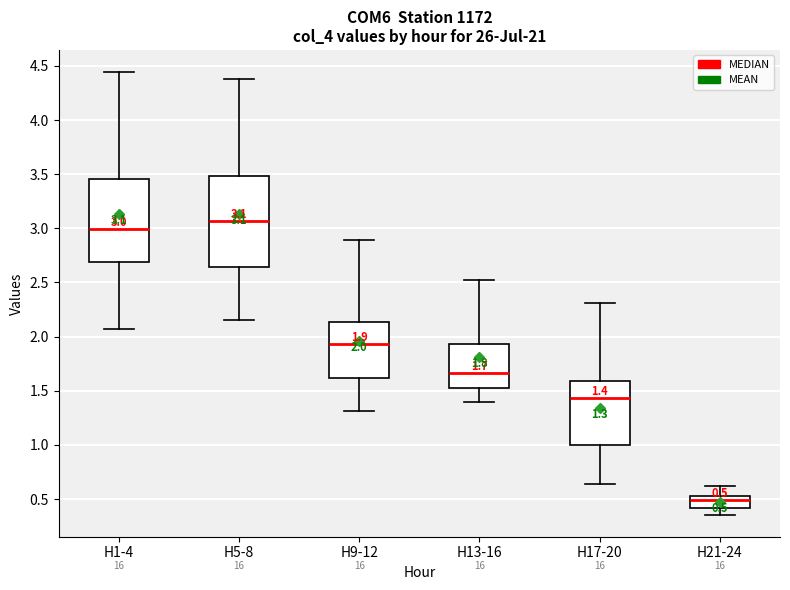

Which box has the lowest median line?

H21-24